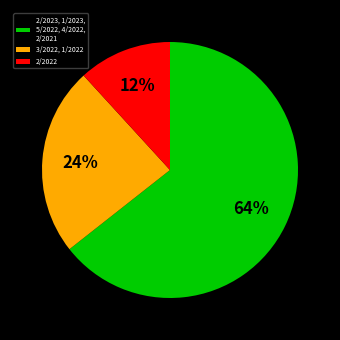

To the nearest percent, what is the average slice percentage?

33%